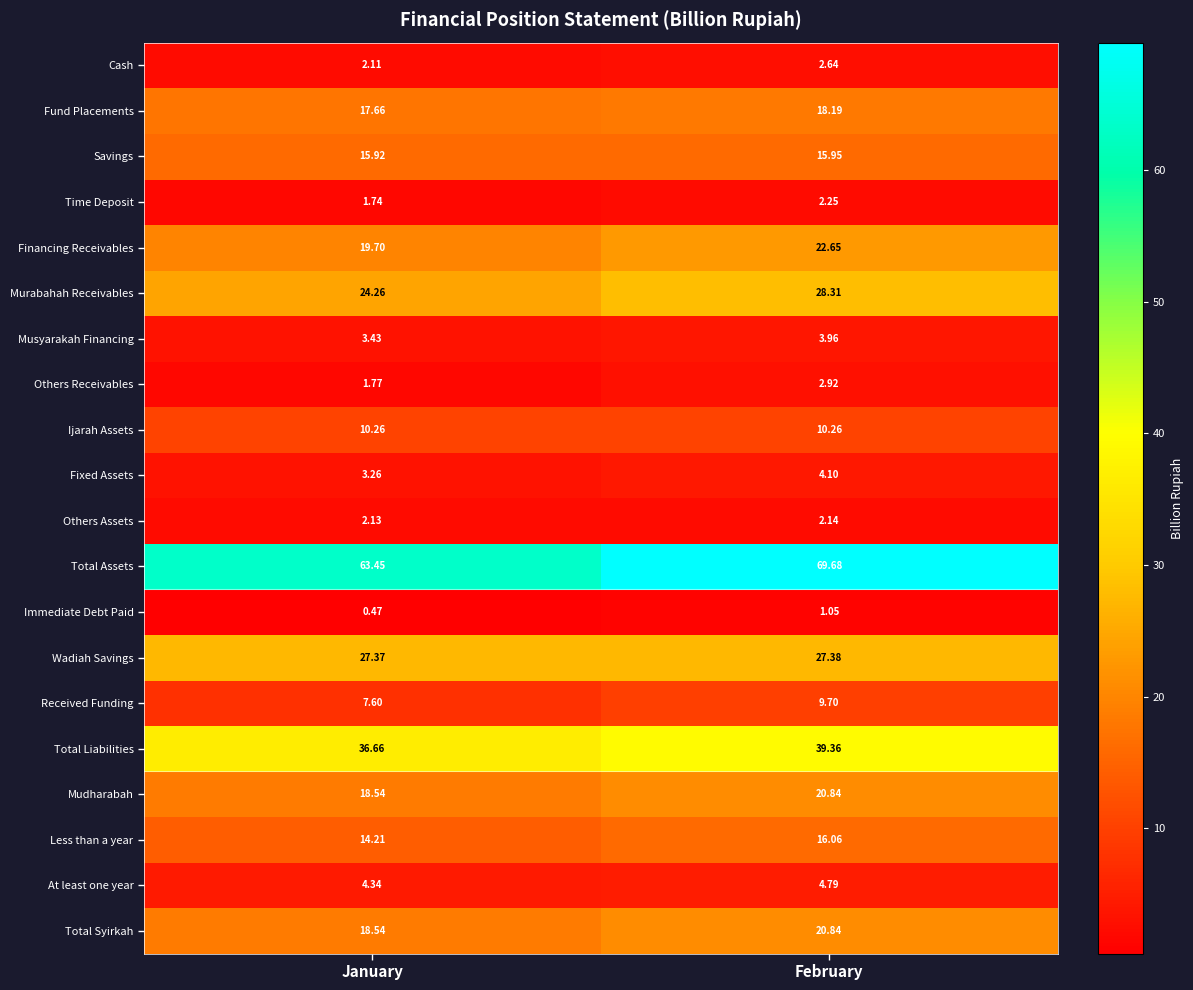

Rank the categories by Cash value from lowest to highest.

January, February